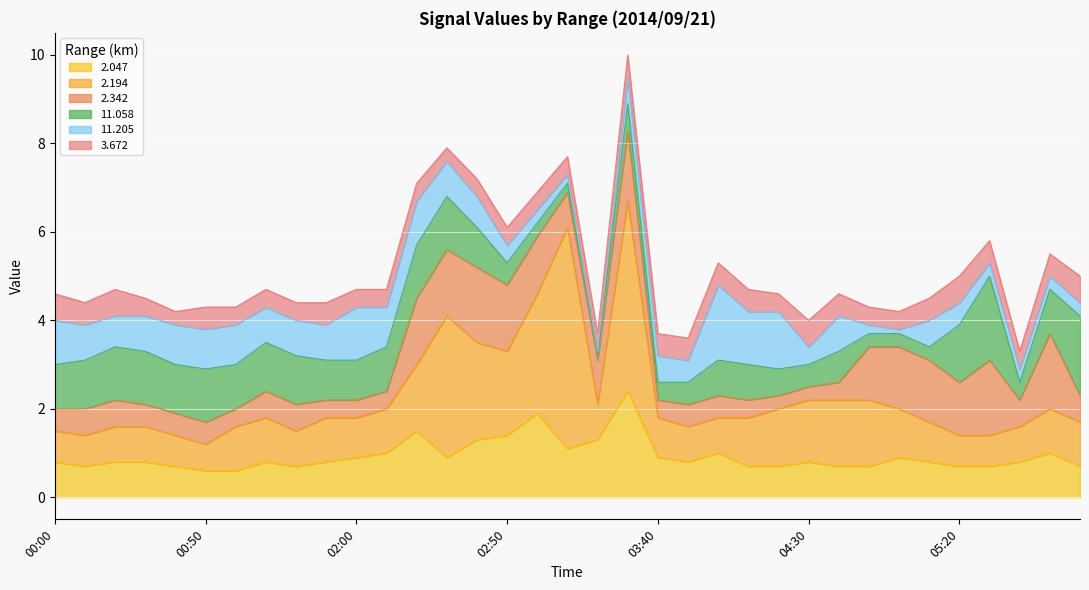

What position from the right is 05:10?

6